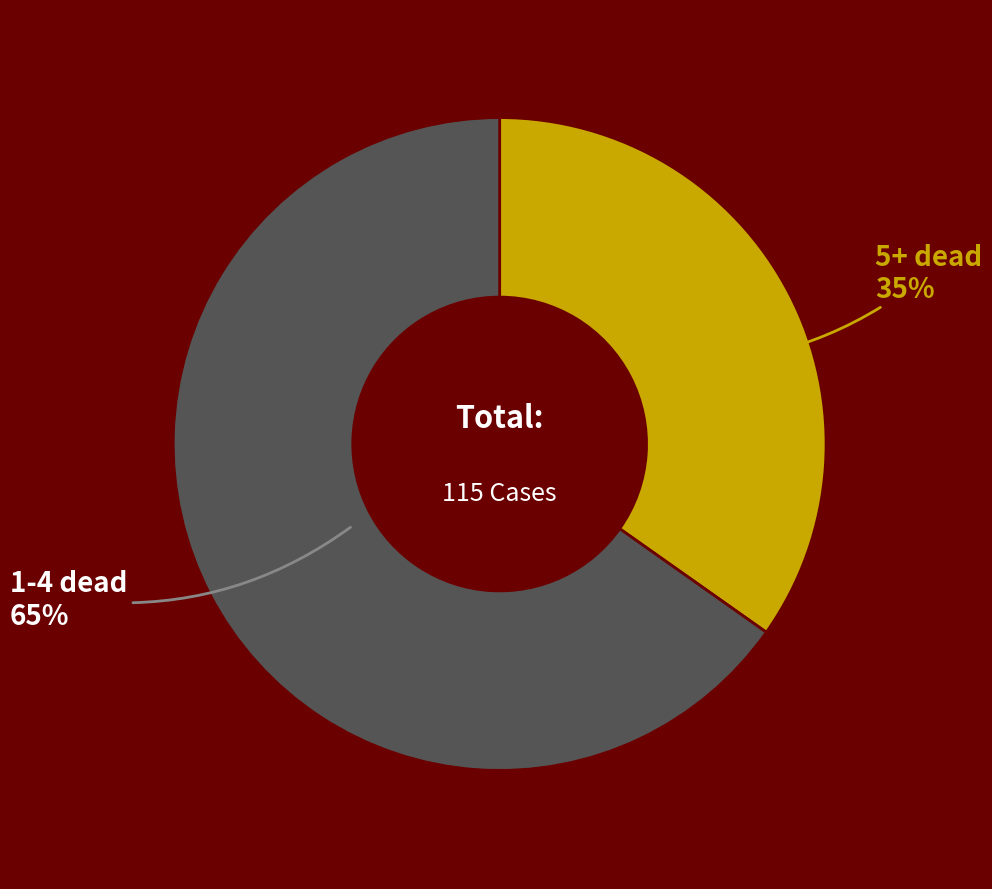

Rank the categories by value from highest to lowest.

1-4 dead, 5+ dead